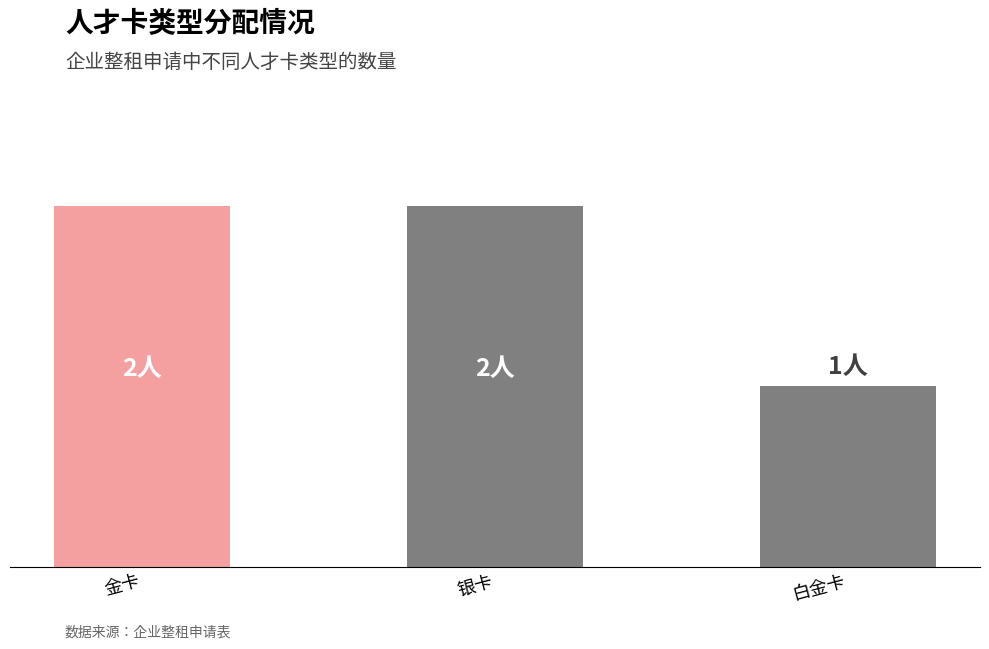

Does the chart contain any negative values?

No